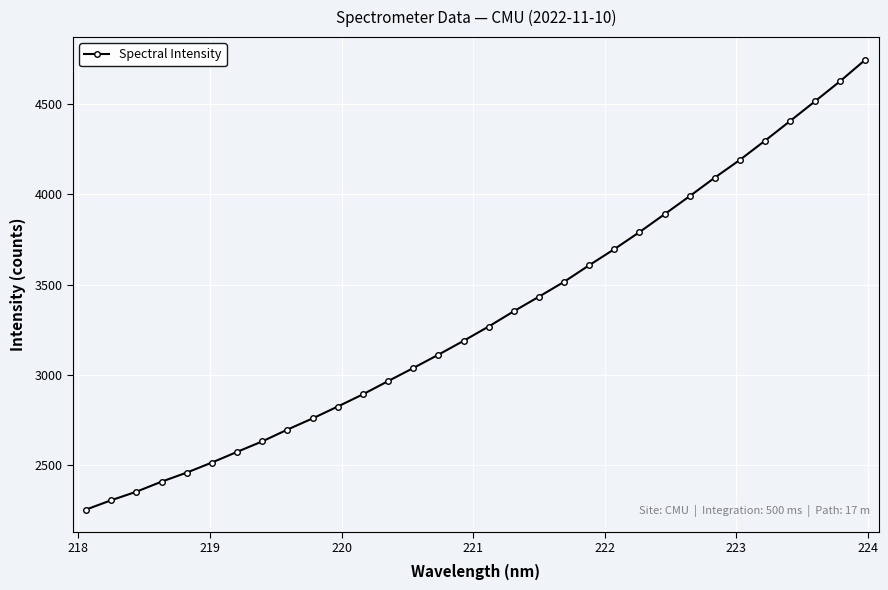

What is the minimum value shown in the chart?

2253.6